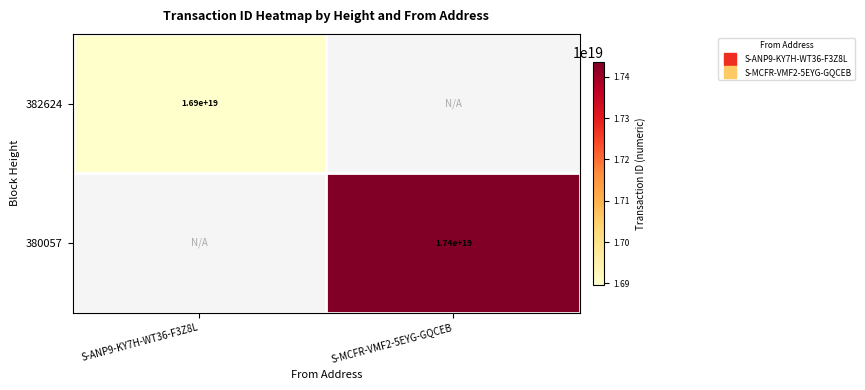

The 380057 series shows 6928898764575413248 at S-ANP9-KY7H-WT36-F3Z8L. True or false?

False